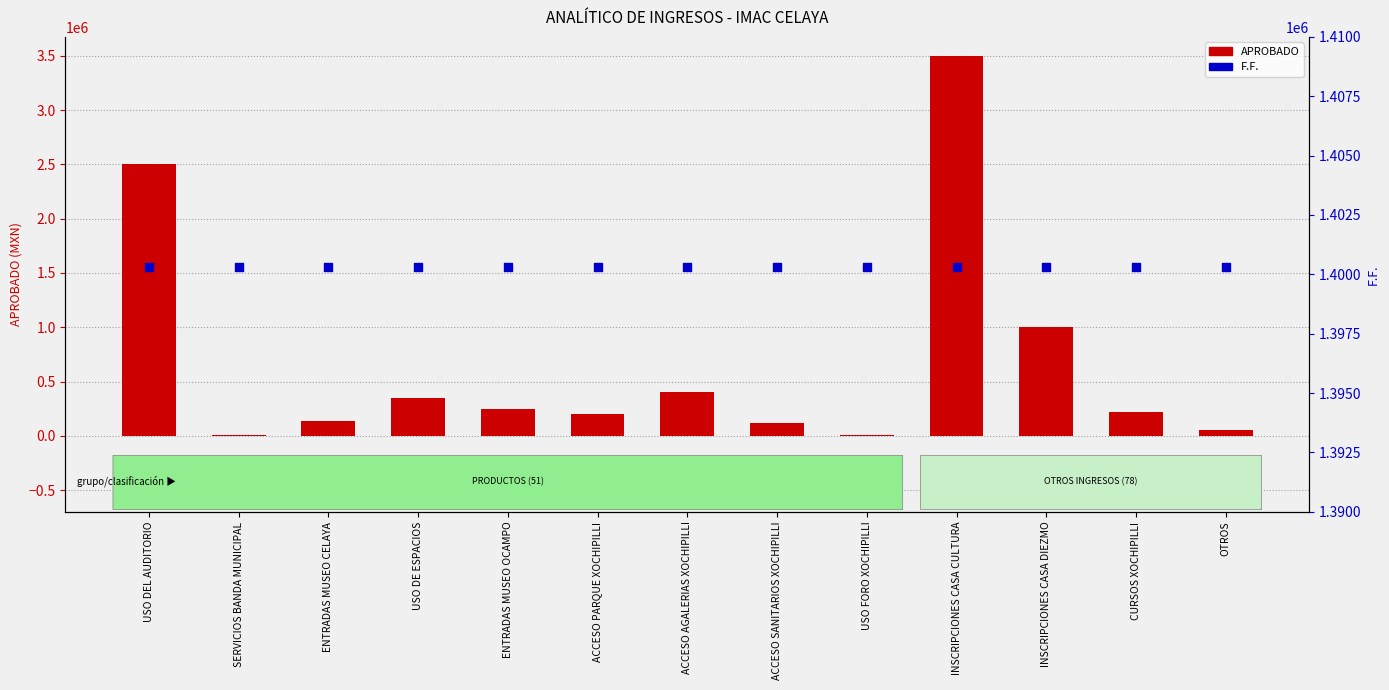

At how many categories does at least one series exceed 1023833?

13